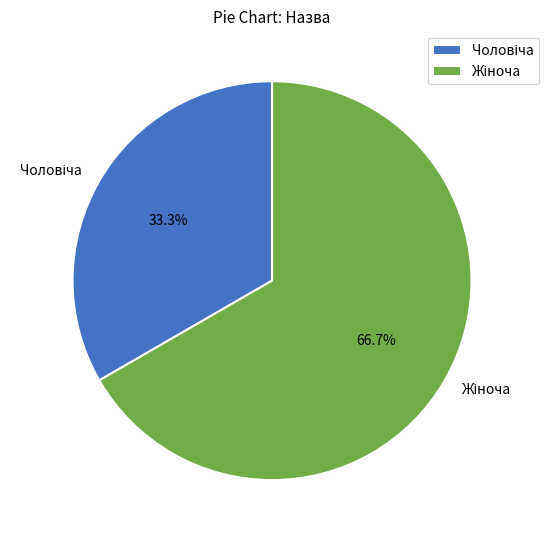

Does any single category account for the majority?

Yes